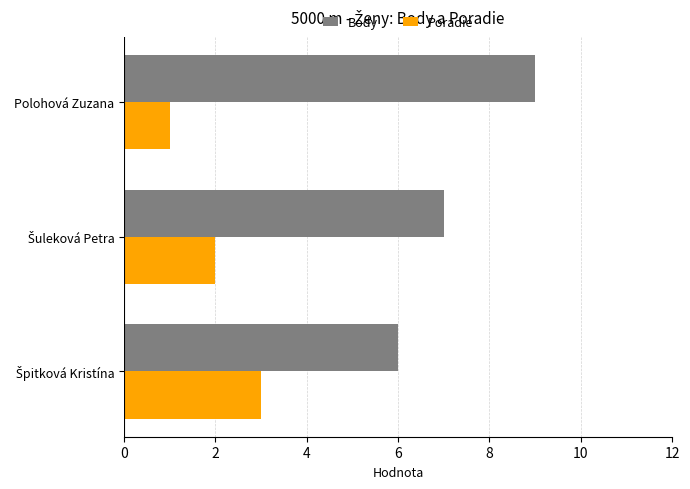

What is the average value of the Body series?

7